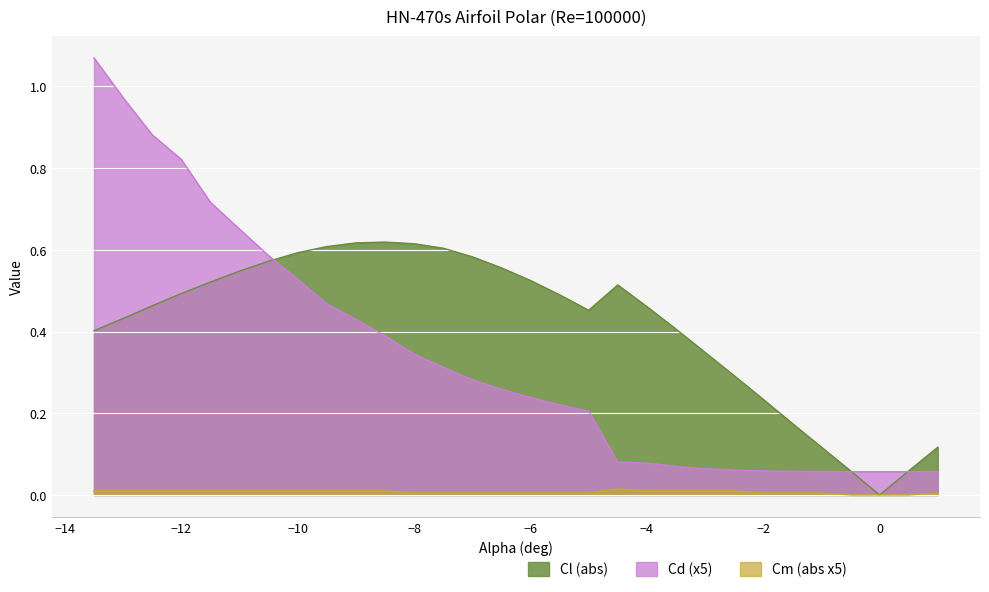

Reading left to right, transcribe all the data shown in this chart.

Cl: 0.4	0.4	0.5	0.5	0.5	0.5	0.6	0.6	0.6	0.6	0.6	0.6	0.6	0.6	0.6	0.5	0.5	0.5	0.5	0.5	0.4	0.3	0.3	0.2	0.2	0.1	0.1	0.0	0.1	0.1
Cd: 1.1	1.0	0.9	0.8	0.7	0.7	0.6	0.5	0.5	0.4	0.4	0.3	0.3	0.3	0.3	0.2	0.2	0.2	0.1	0.1	0.1	0.1	0.1	0.1	0.1	0.1	0.1	0.1	0.1	0.1